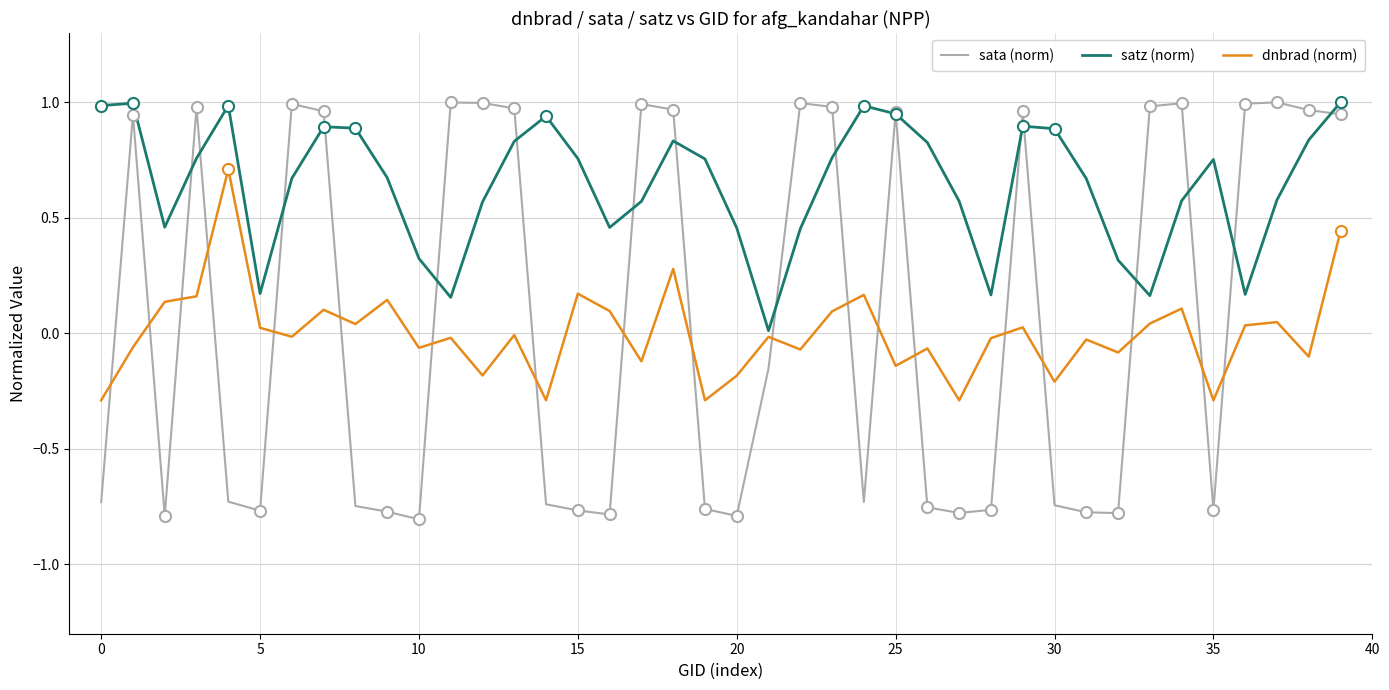

Which series has the largest range (max minus min)?

sata (norm)